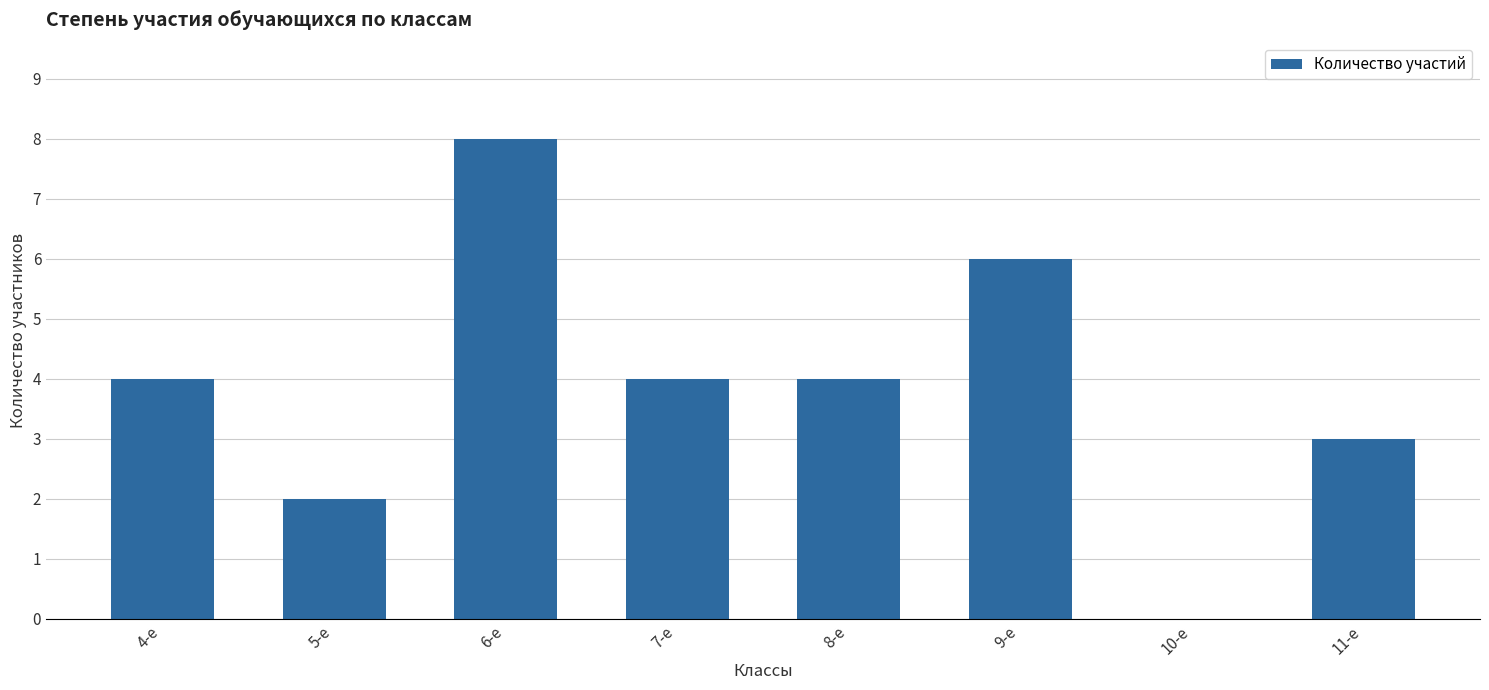

What is the sum of the values at 4-е and 9-е?

10